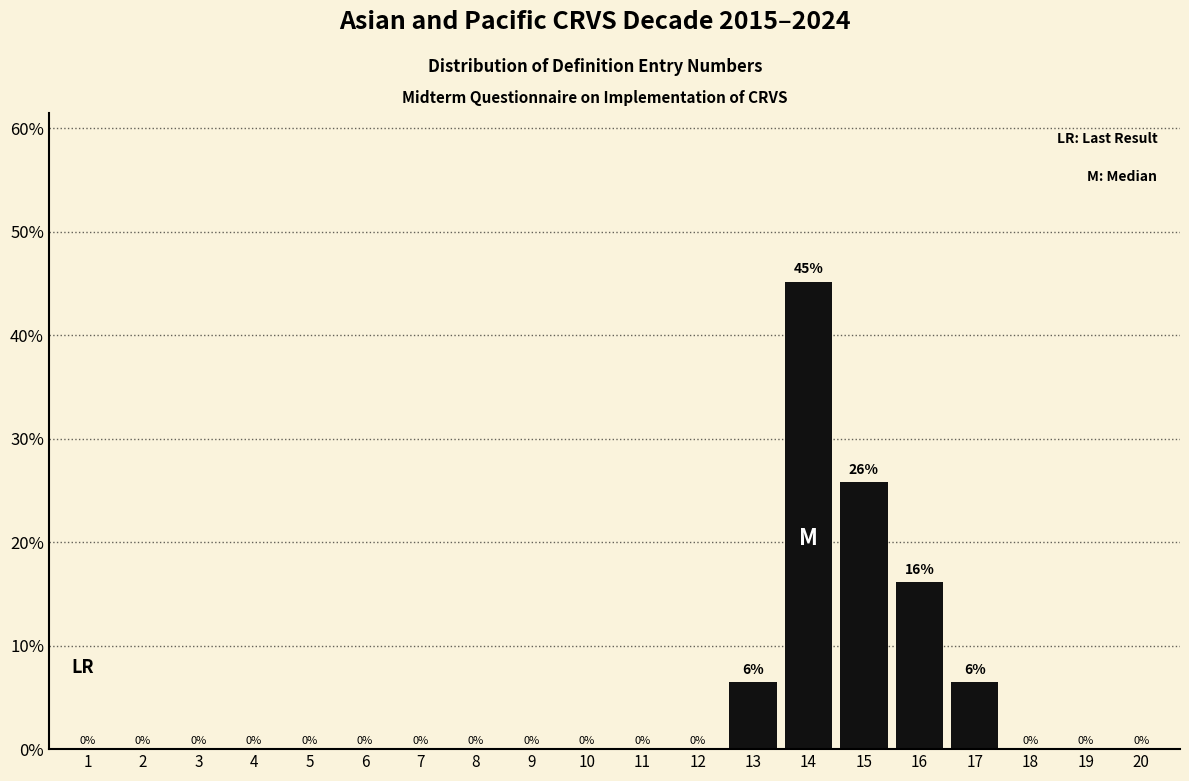

The chart shows a value of 0.0 at 5. True or false?

True